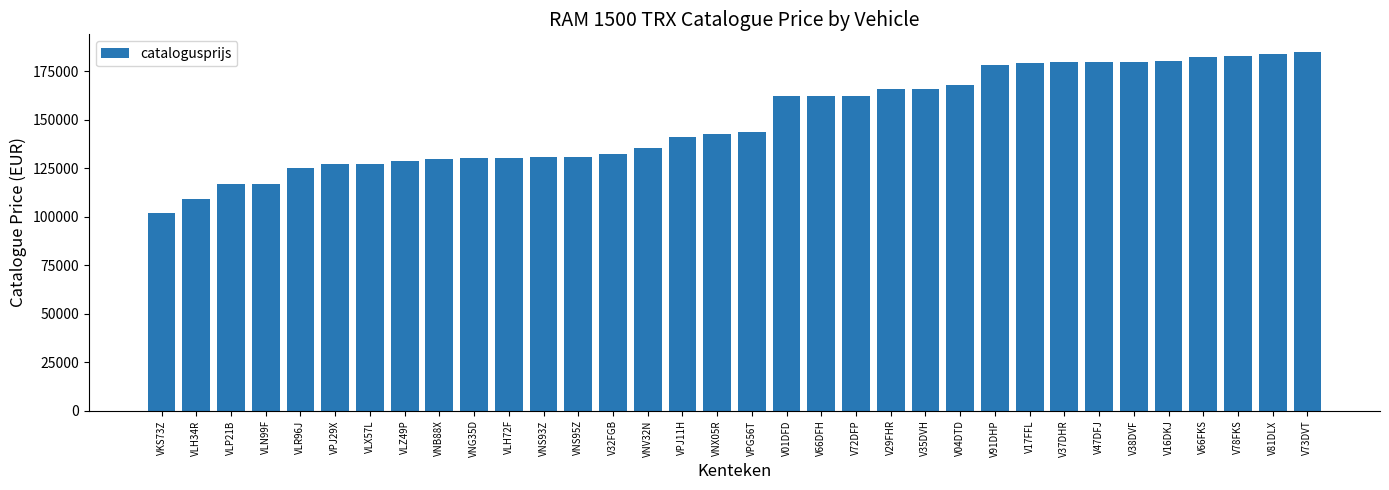

What is the sum of the values at V81DLX and VLZ49P?

312807